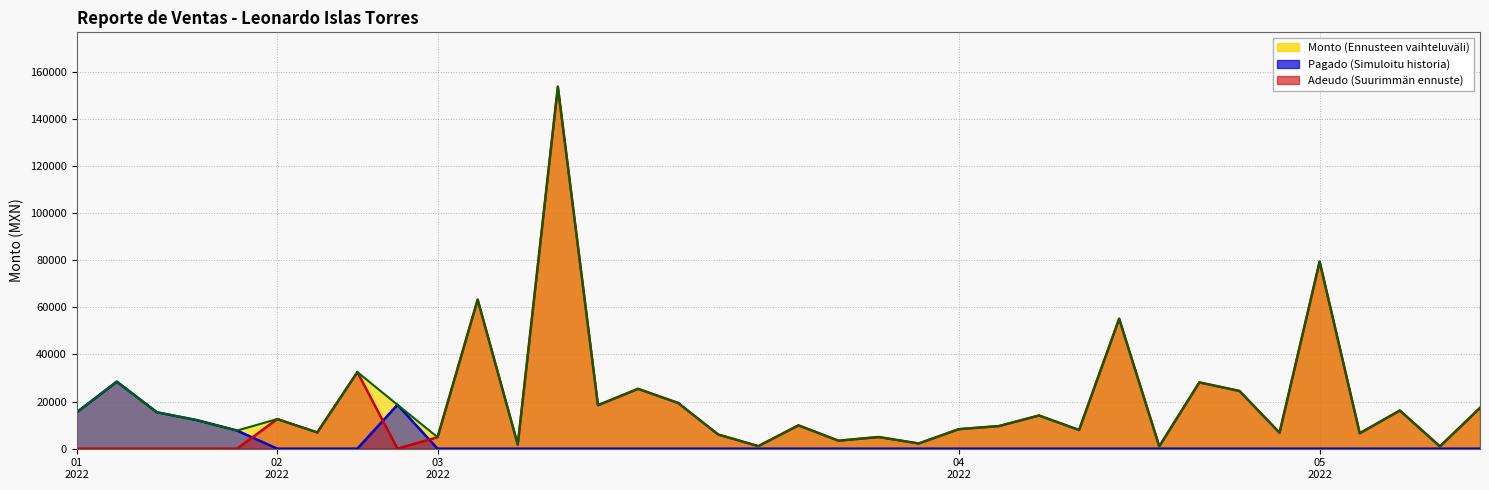

What is the label of the 3rd point from the left?

2022-01-20